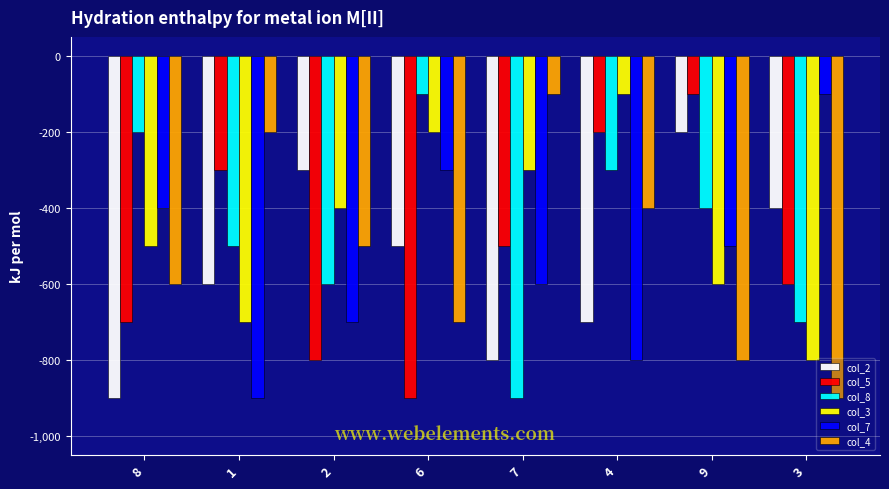

Which series changed the most between 4 and 3?

col_3